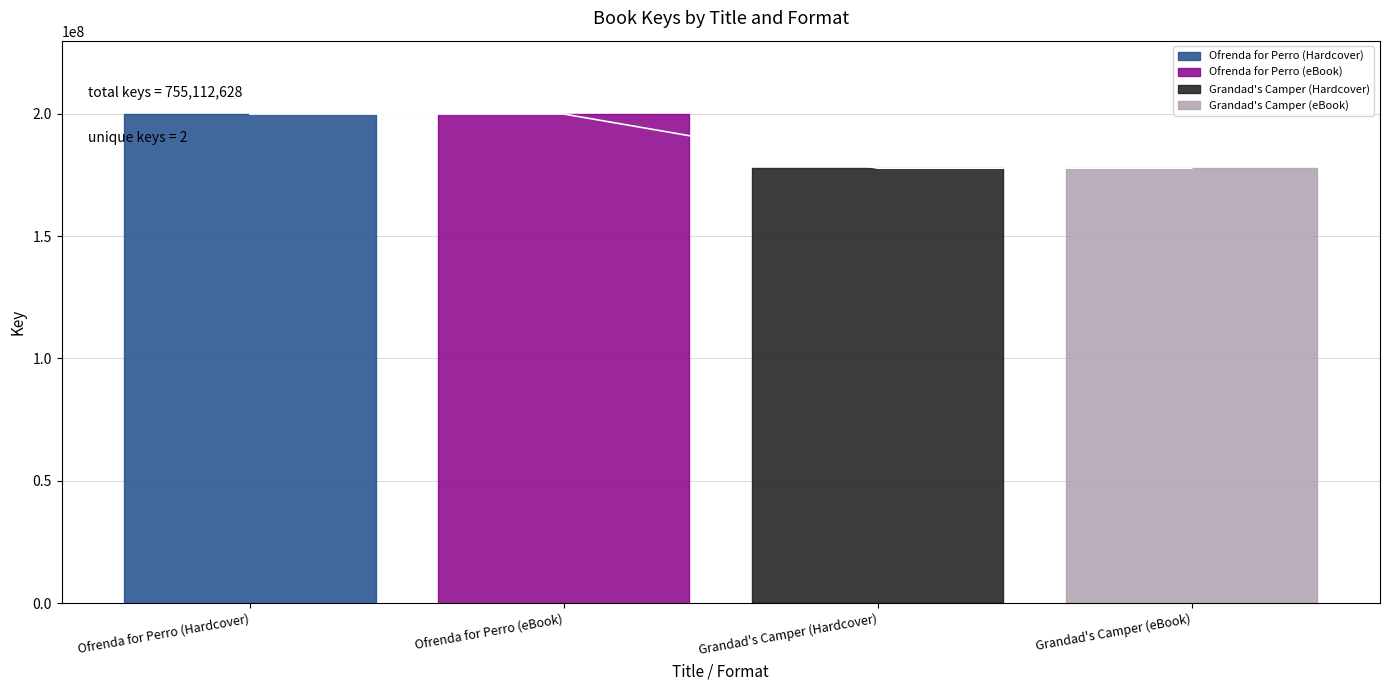

Which label corresponds to the largest value in the chart?

Ofrenda for Perro (Hardcover)